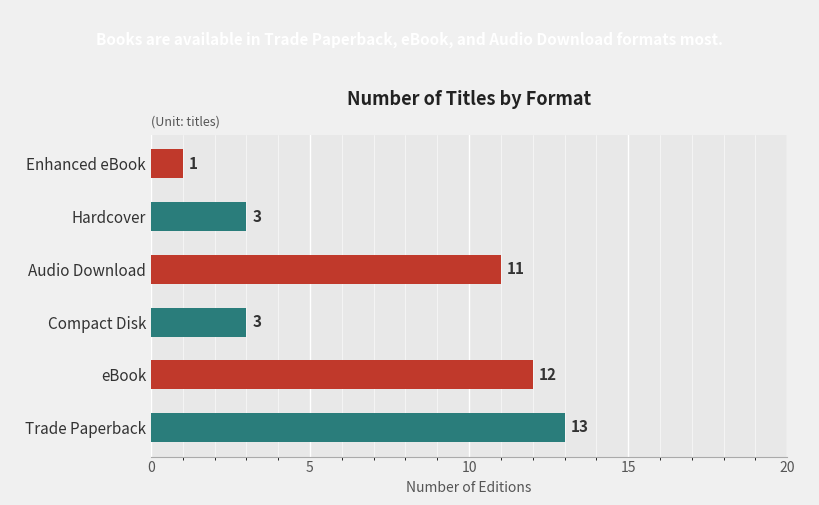

The value at Audio Download is 11. True or false?

True